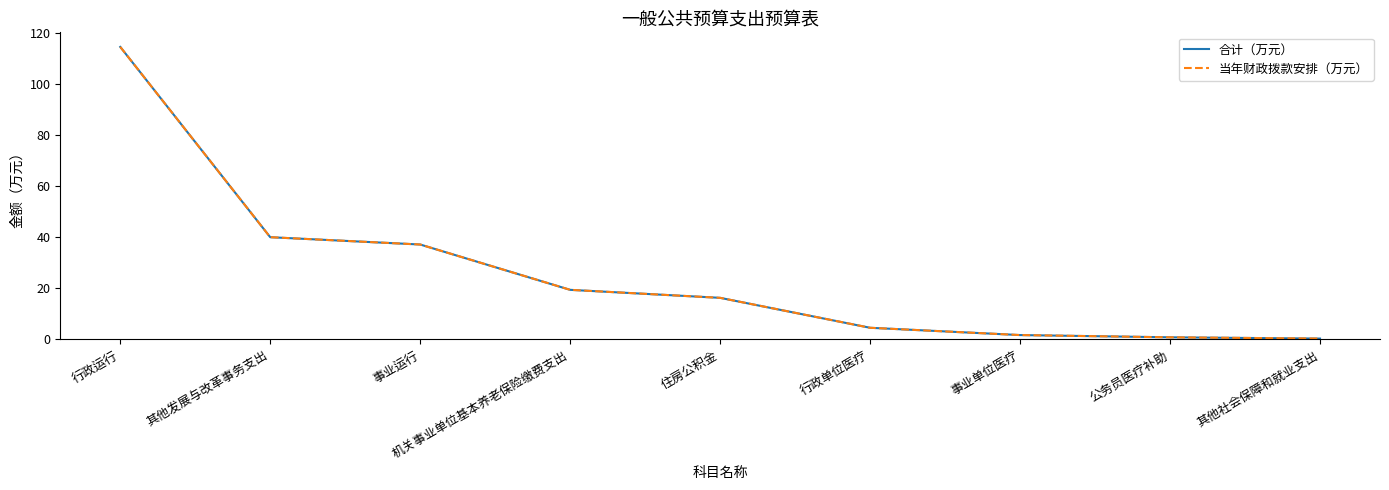

True or false: 合计（万元） and 当年财政拨款安排（万元） cross at least once.

False